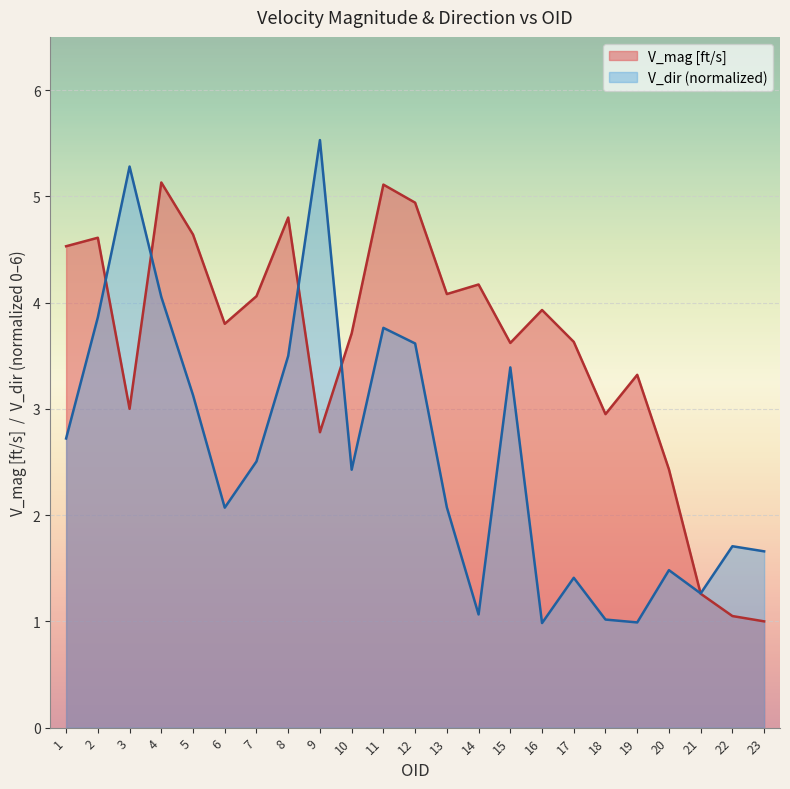

At which label does V_mag [ft/s] first exceed 3?

1